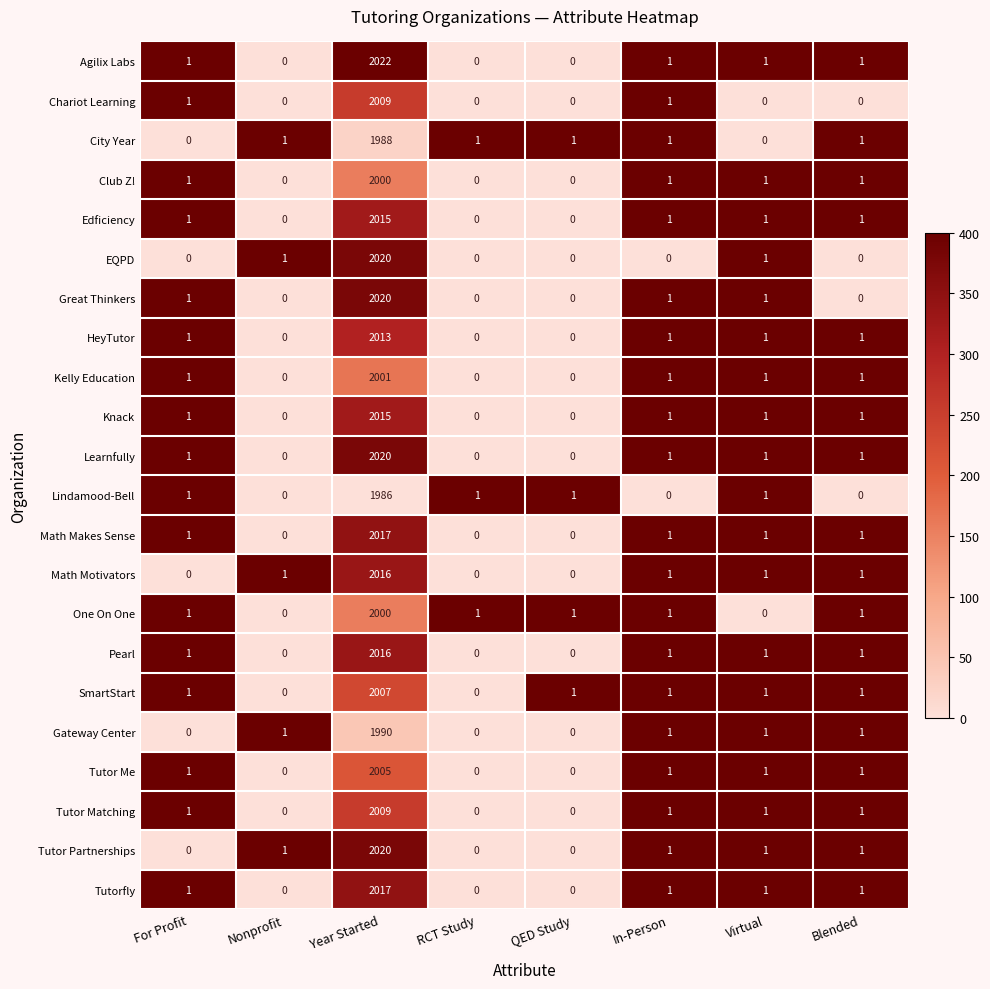

How many distinct data groups are displayed?

22